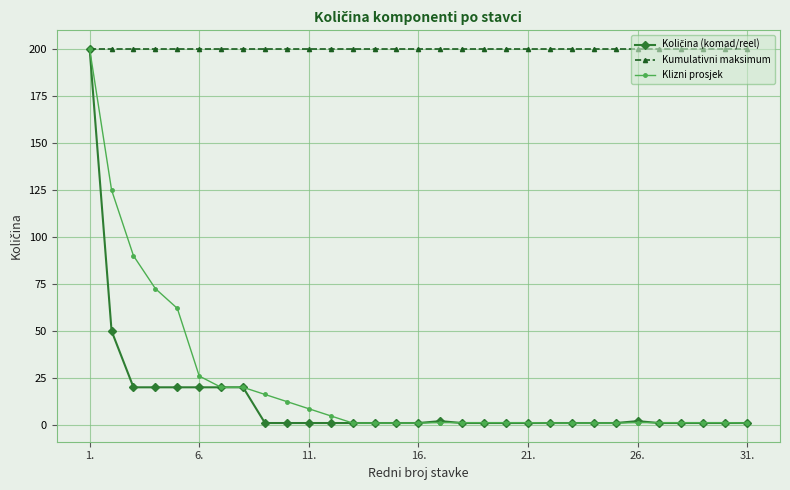

Does the chart display data point markers on the line(s)?

Yes